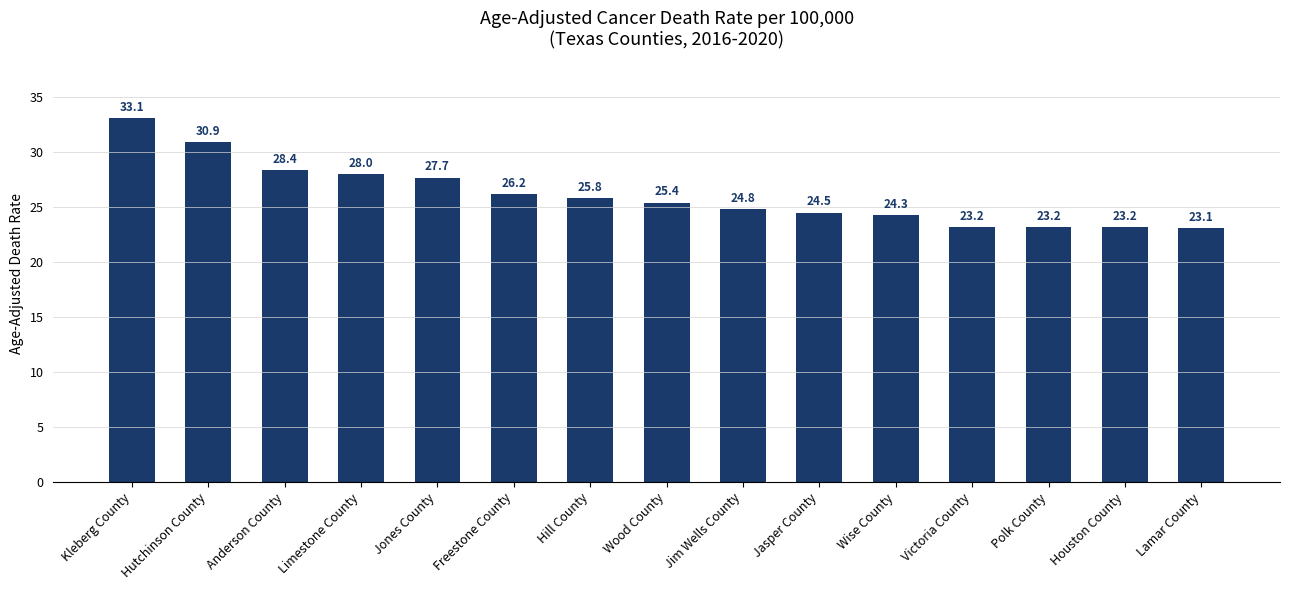

What is the maximum value shown in the chart?

33.1